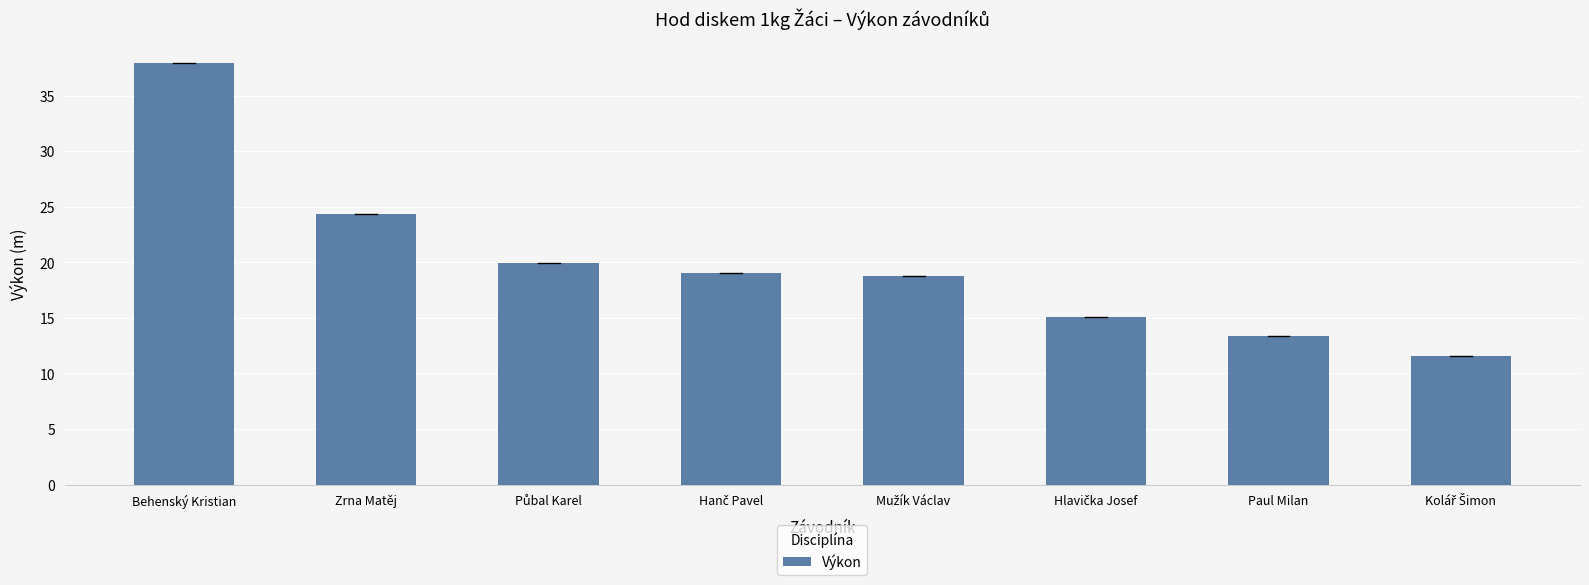

What is the difference between the maximum and minimum values?

26.4